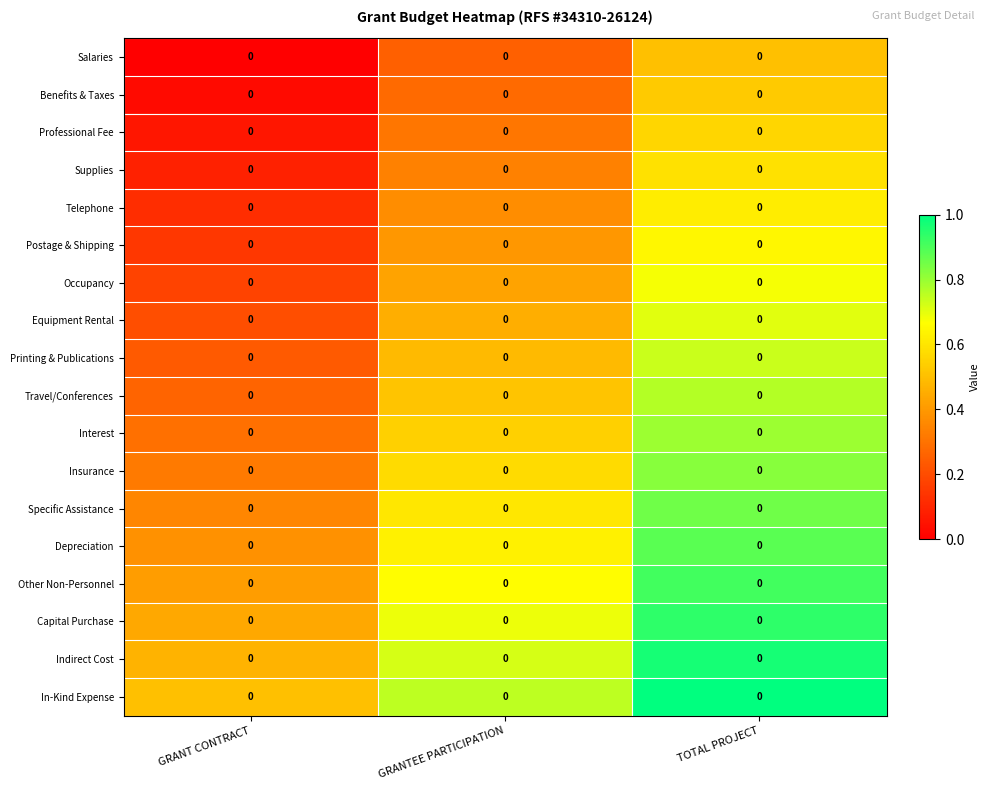

What is the sum of all In-Kind Expense values?

2.2